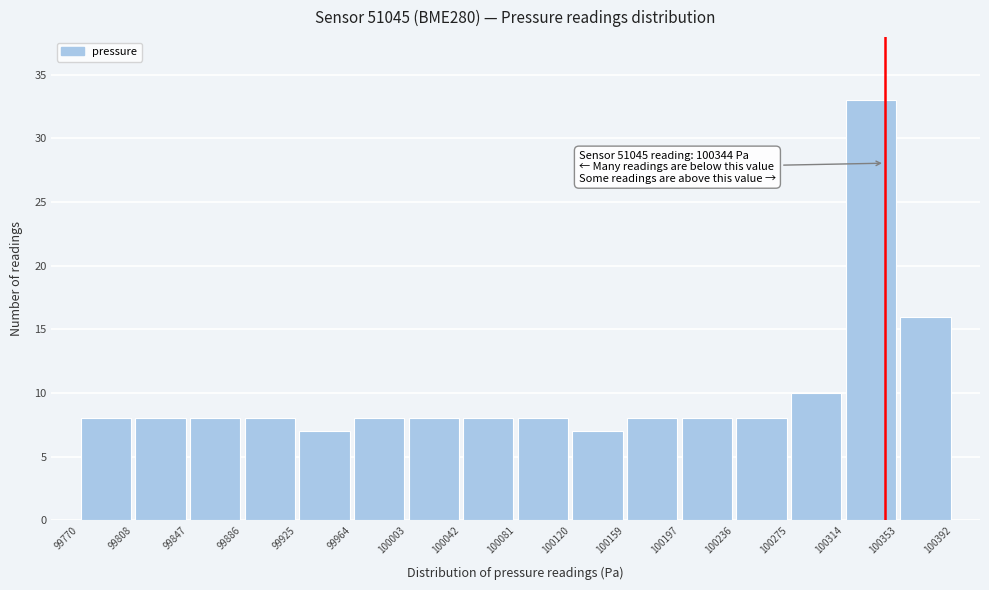

Over which range of the x-axis is the bar tallest?

100314 to 100353